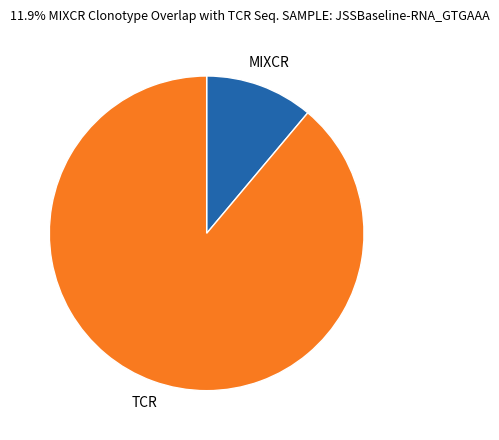

Does any single category account for the majority?

Yes